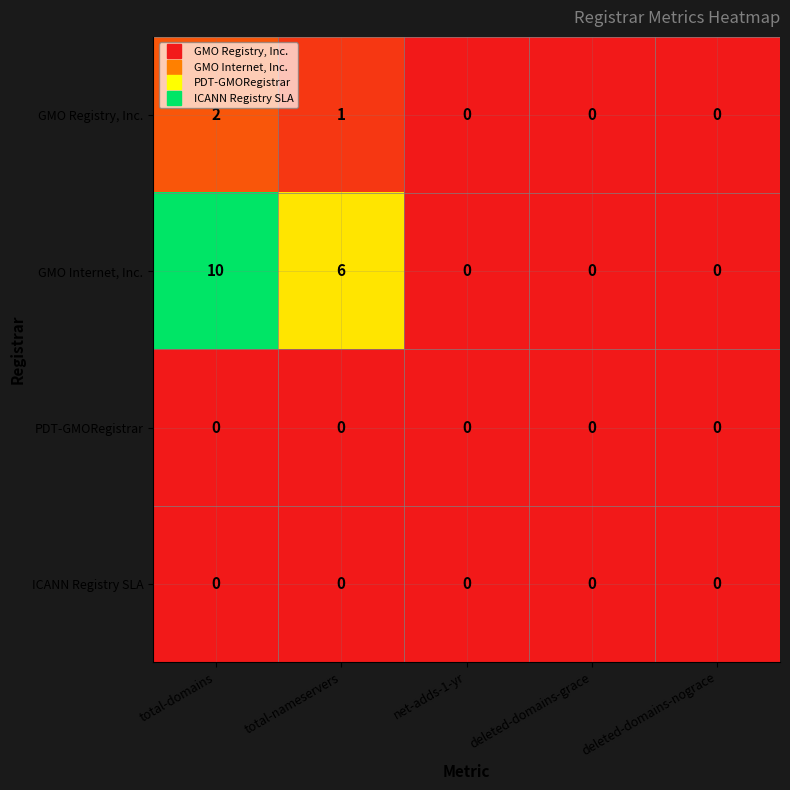

Which series has the largest total across all categories?

GMO Internet, Inc.